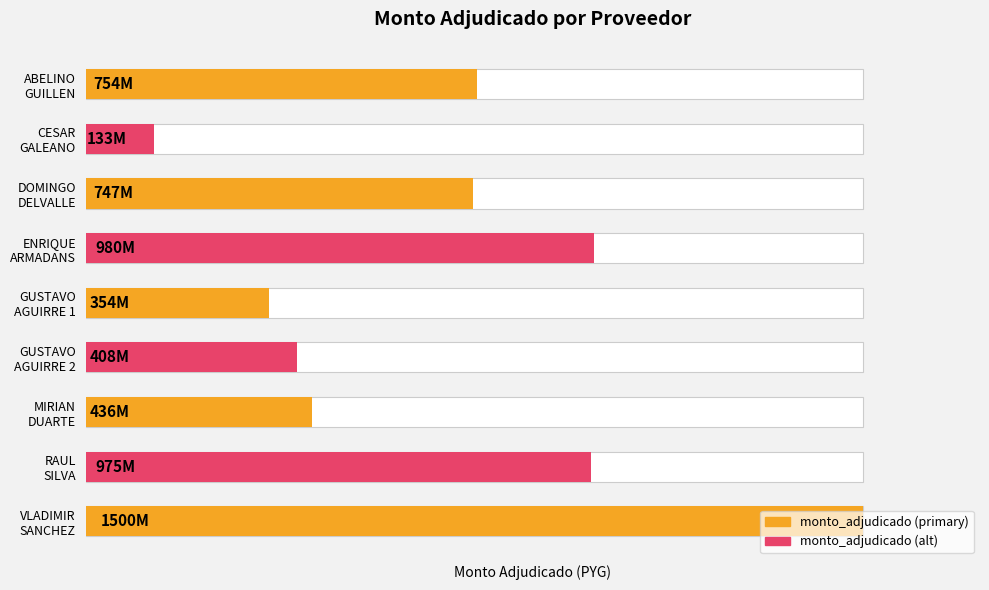

Does the chart contain any negative values?

No